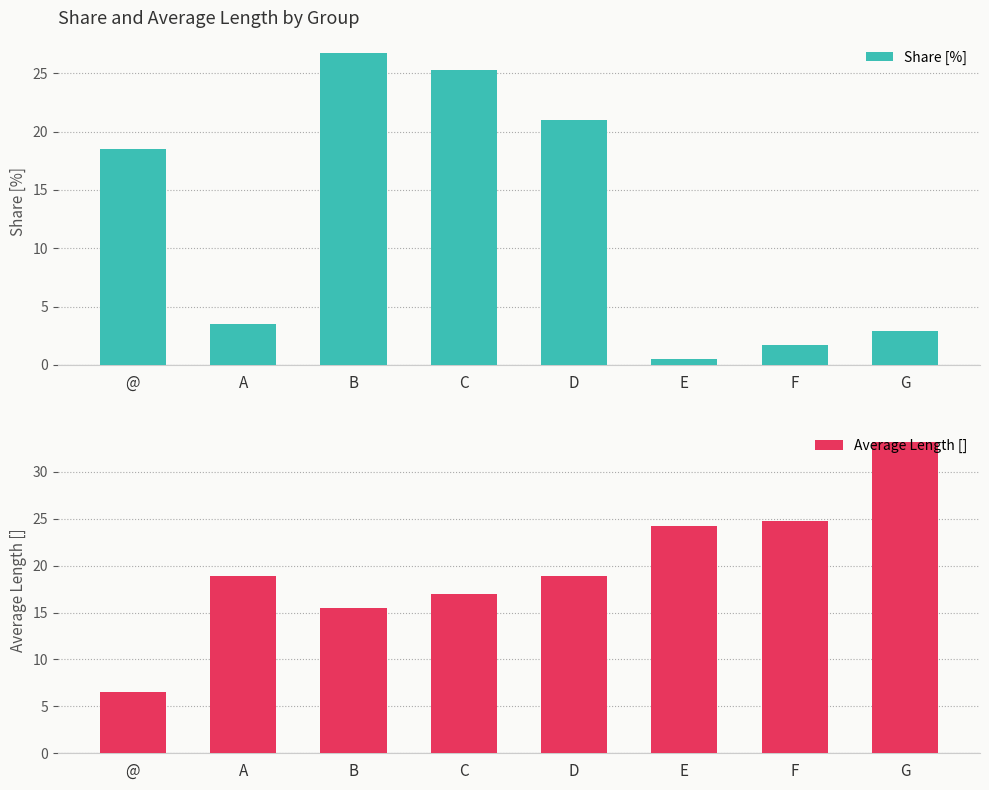

How many data points does each series have?

8